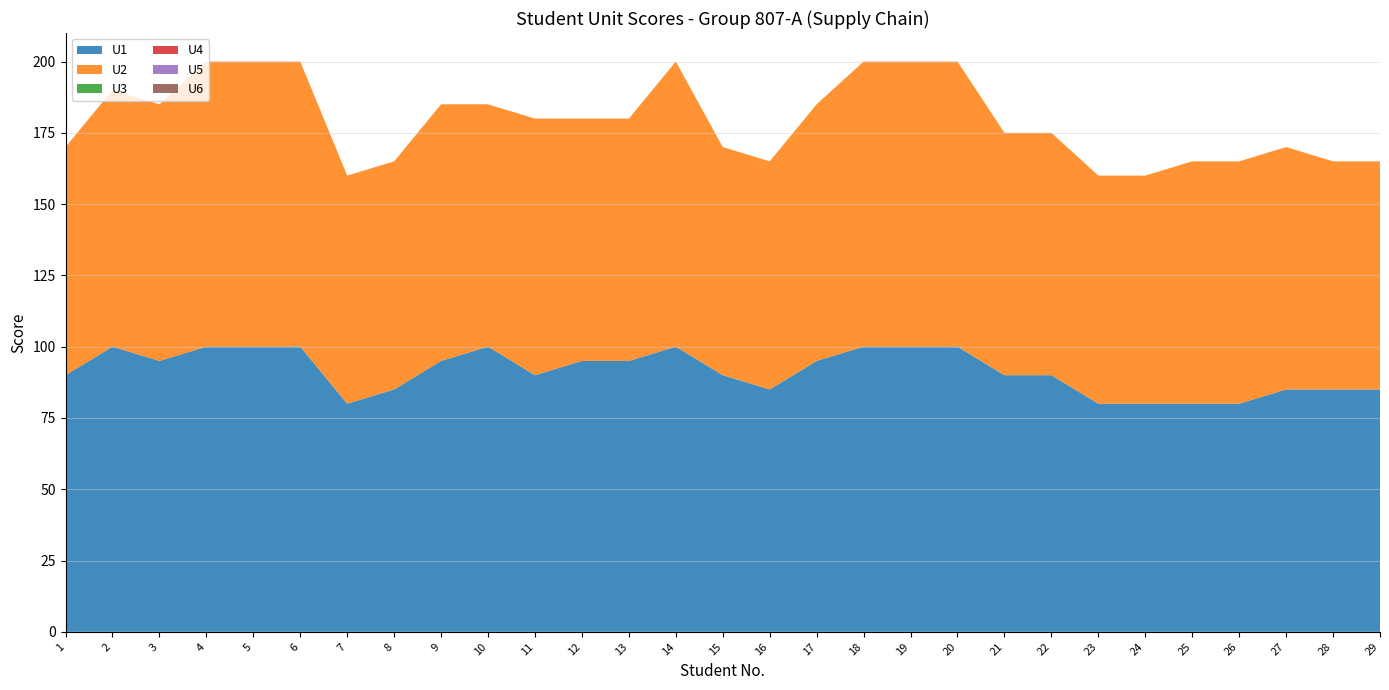

Reading left to right, transcribe all the data shown in this chart.

U1: 1=90	2=100	3=95	4=100	5=100	6=100	7=80	8=85	9=95	10=100	11=90	12=95	13=95	14=100	15=90	16=85	17=95	18=100	19=100	20=100	21=90	22=90	23=80	24=80	25=80	26=80	27=85	28=85	29=85
U2: 1=80	2=90	3=90	4=100	5=100	6=100	7=80	8=80	9=90	10=85	11=90	12=85	13=85	14=100	15=80	16=80	17=90	18=100	19=100	20=100	21=85	22=85	23=80	24=80	25=85	26=85	27=85	28=80	29=80
U3: 1=0	2=0	3=0	4=0	5=0	6=0	7=0	8=0	9=0	10=0	11=0	12=0	13=0	14=0	15=0	16=0	17=0	18=0	19=0	20=0	21=0	22=0	23=0	24=0	25=0	26=0	27=0	28=0	29=0
U4: 1=0	2=0	3=0	4=0	5=0	6=0	7=0	8=0	9=0	10=0	11=0	12=0	13=0	14=0	15=0	16=0	17=0	18=0	19=0	20=0	21=0	22=0	23=0	24=0	25=0	26=0	27=0	28=0	29=0
U5: 1=0	2=0	3=0	4=0	5=0	6=0	7=0	8=0	9=0	10=0	11=0	12=0	13=0	14=0	15=0	16=0	17=0	18=0	19=0	20=0	21=0	22=0	23=0	24=0	25=0	26=0	27=0	28=0	29=0
U6: 1=0	2=0	3=0	4=0	5=0	6=0	7=0	8=0	9=0	10=0	11=0	12=0	13=0	14=0	15=0	16=0	17=0	18=0	19=0	20=0	21=0	22=0	23=0	24=0	25=0	26=0	27=0	28=0	29=0